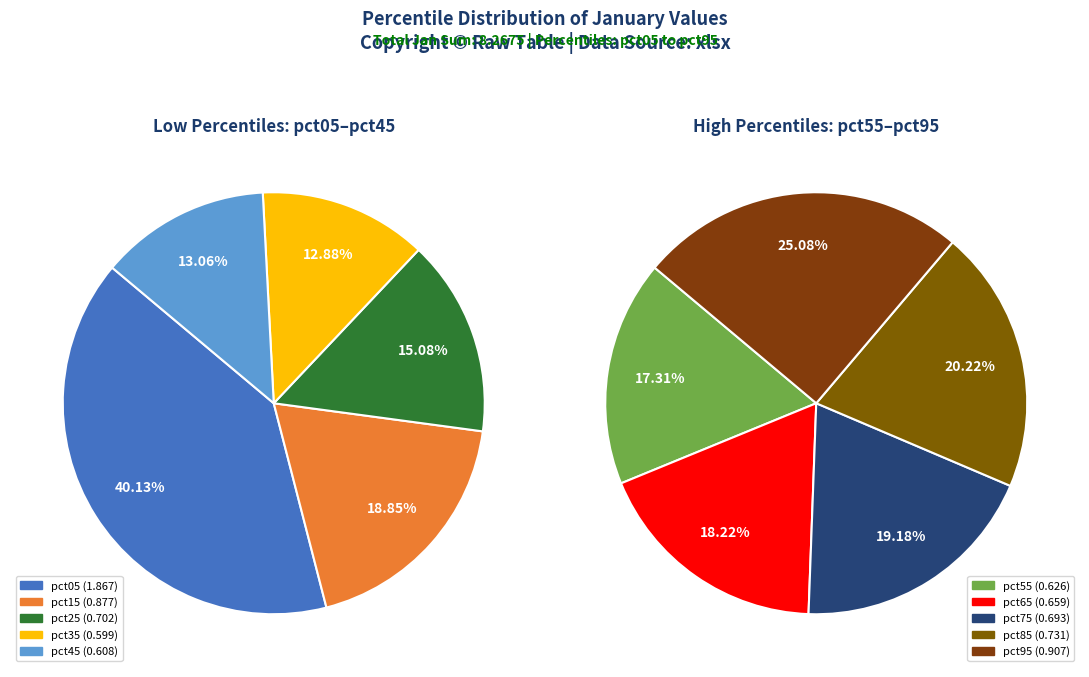

How many segments does this pie chart have?

10